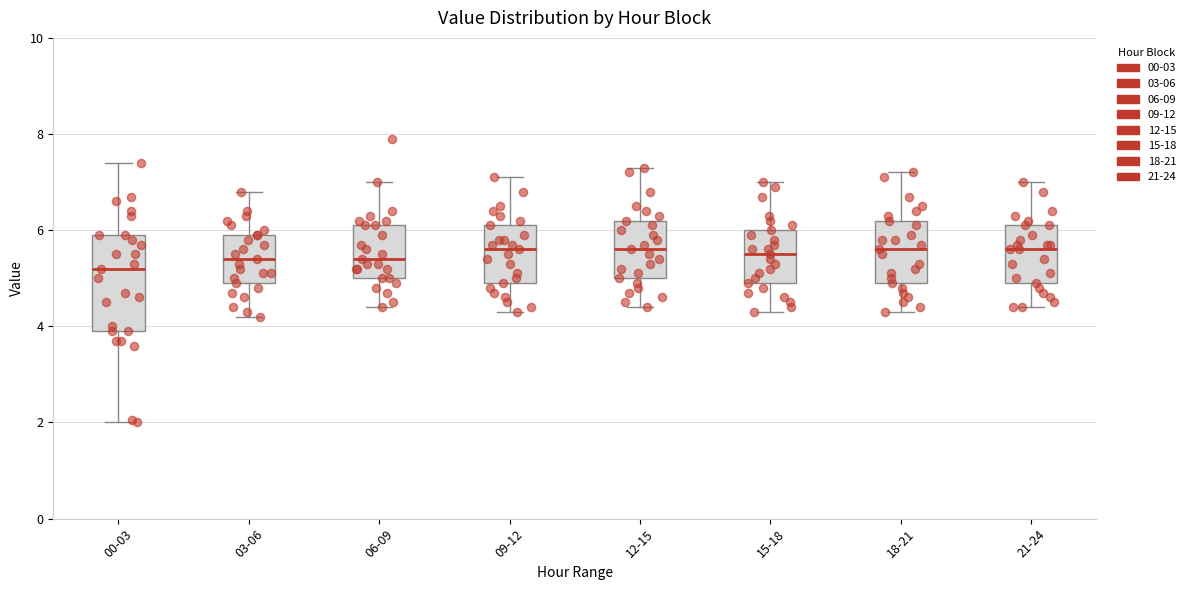

Comparing the boxes themselves (not the whiskers), which one is the tallest?

00-03